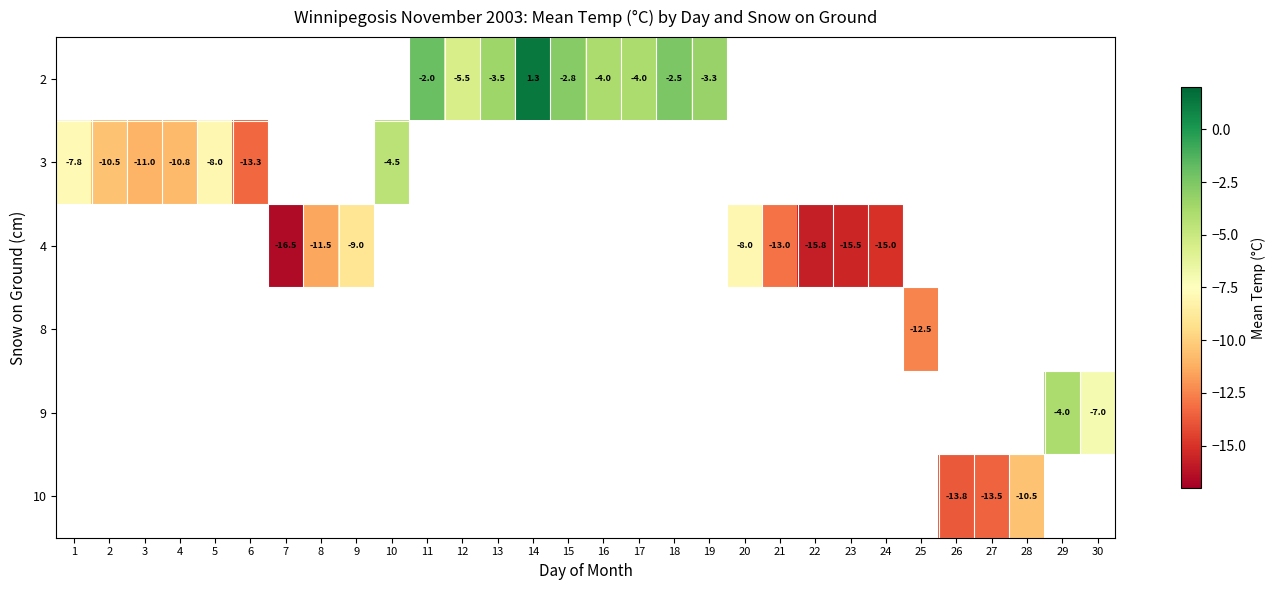

What is the difference between the row_2 values at 21 and 8?

1.5